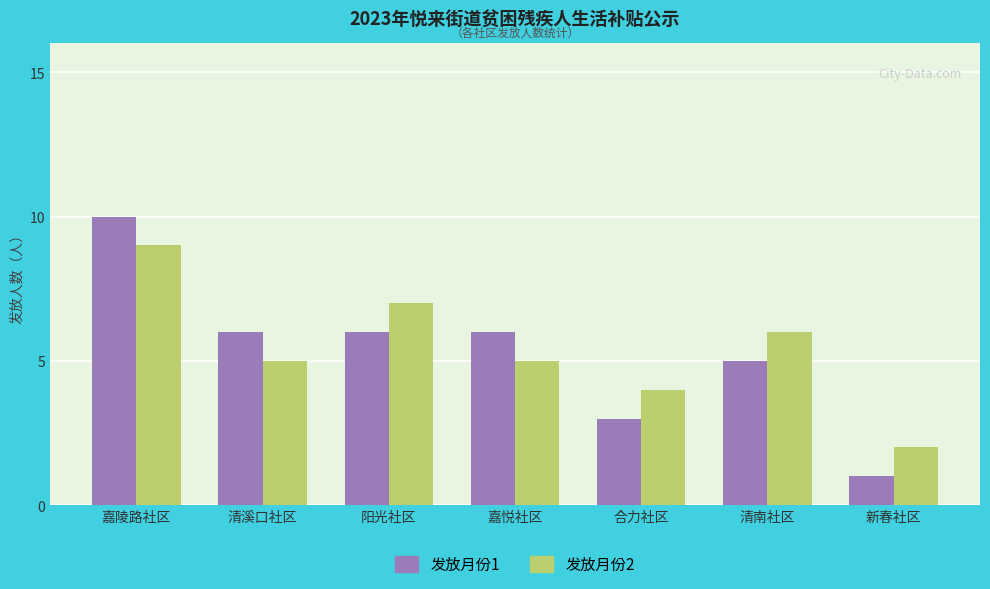

What is the difference between the maximum and minimum values in the 发放月份1 series?

9